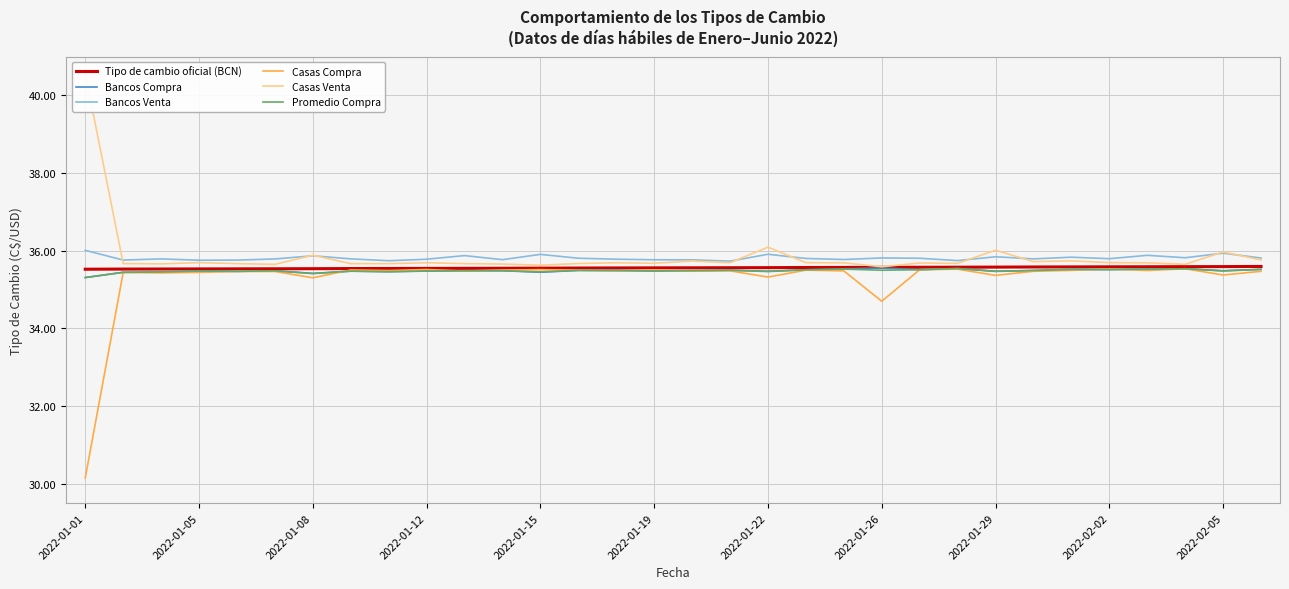

Which series has the largest range (max minus min)?

Casas Compra